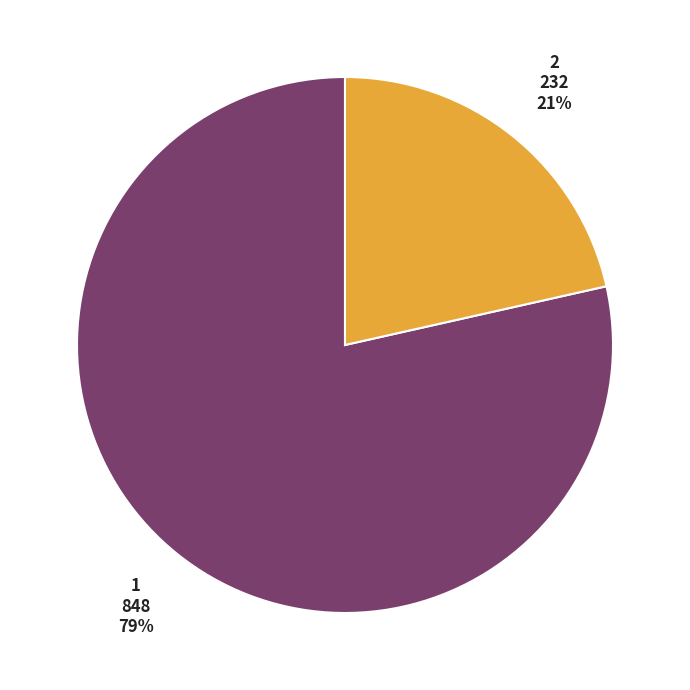

How many slices are in this pie chart?

2